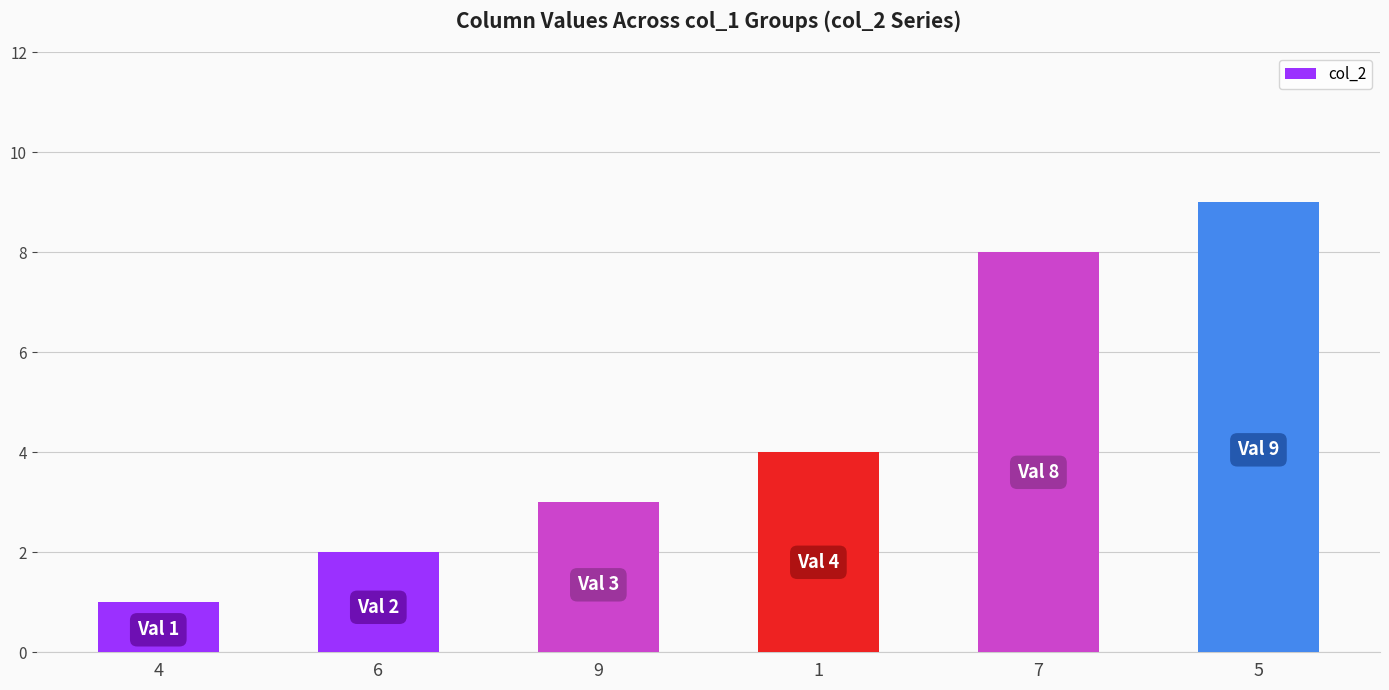

List the labels in order of value, smallest first.

4, 6, 9, 1, 7, 5